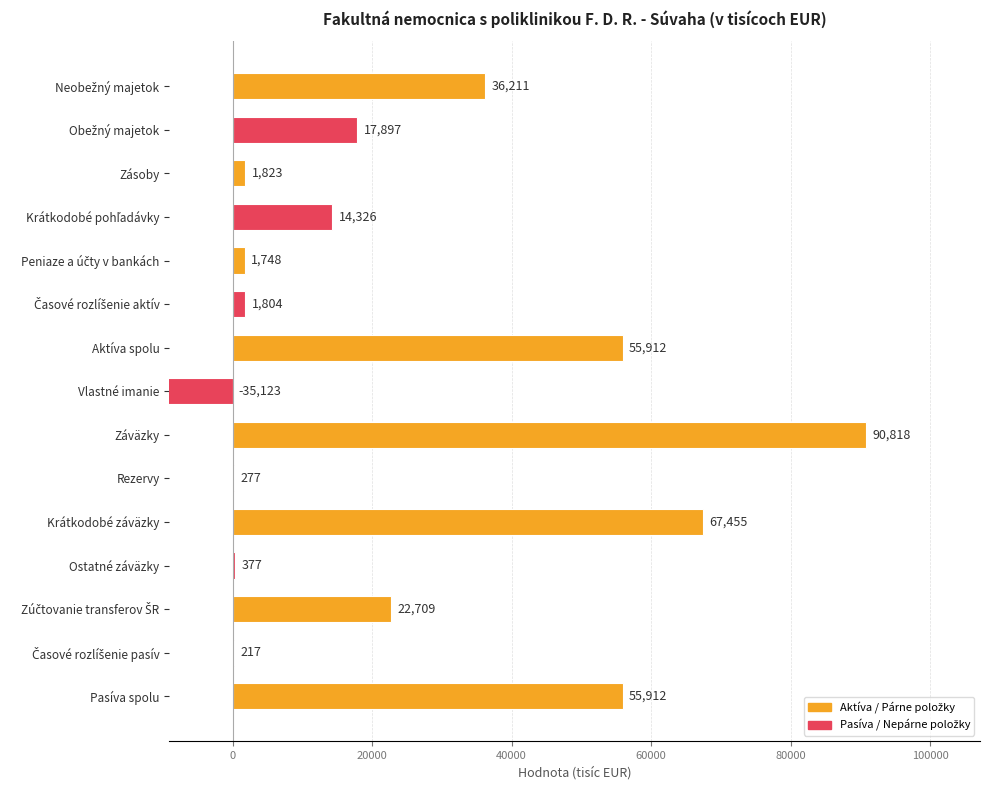

What is the smallest value displayed?

-35123